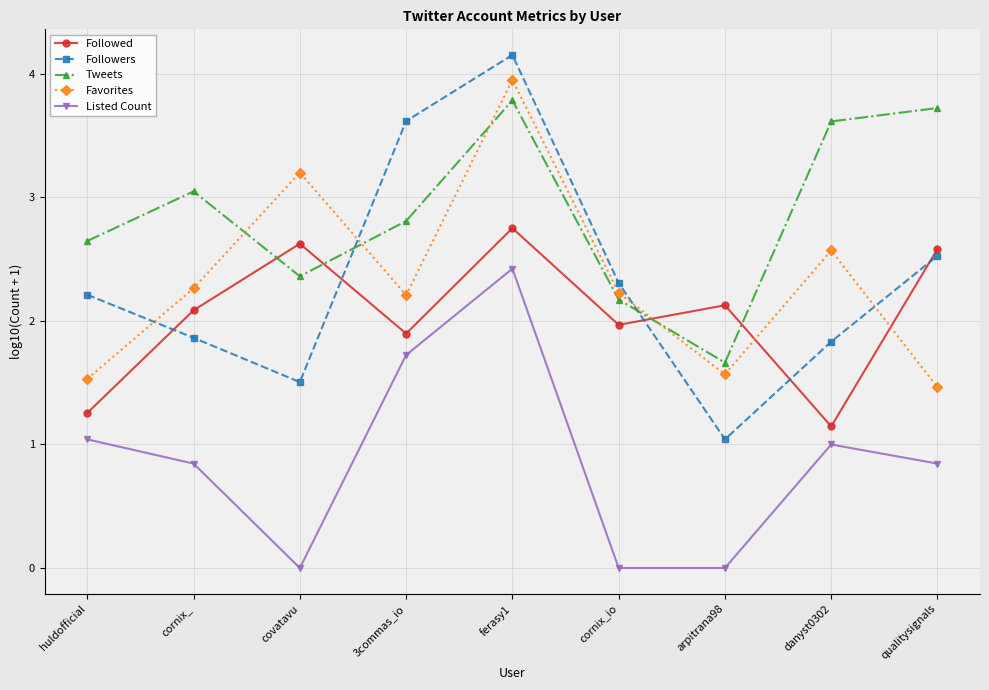

Is this an area chart (filled region under the line)?

No